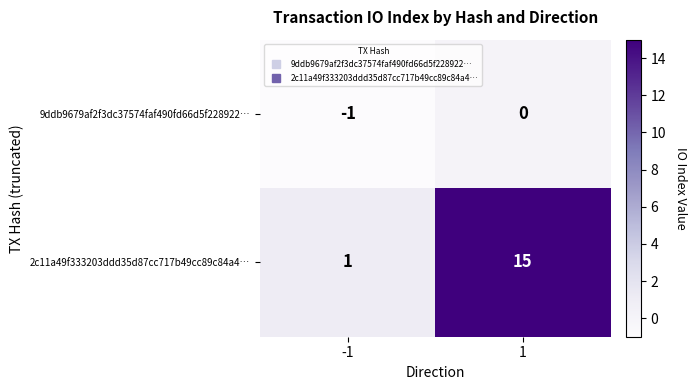

Is it true that 2c11a49f333203ddd35d87cc717b49cc89c84a4… equals 15 at 1?

True